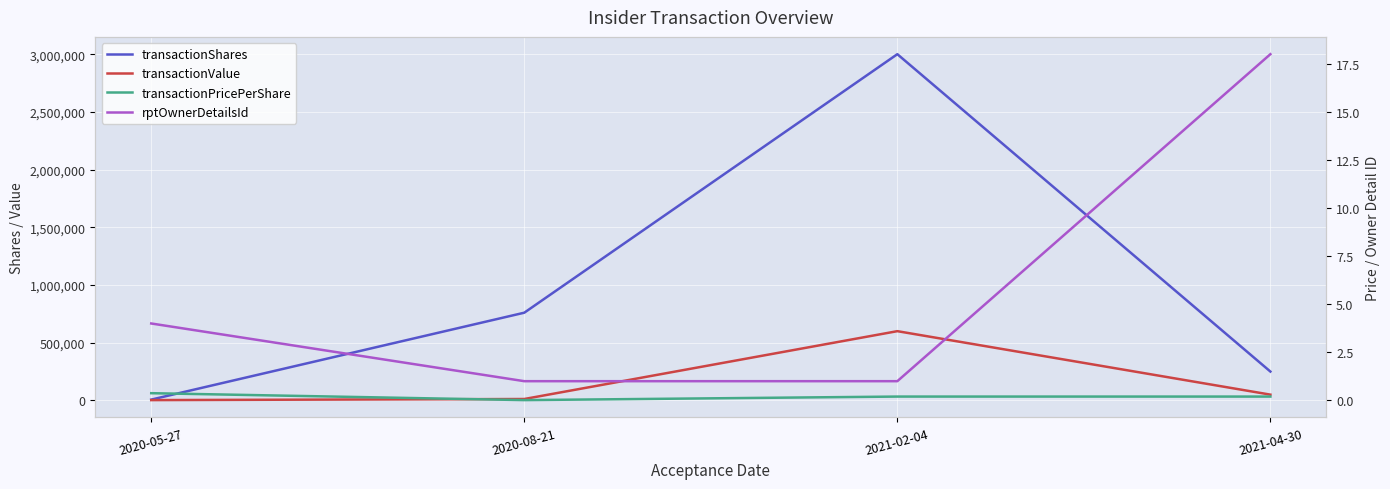

Is this an area chart (filled region under the line)?

No